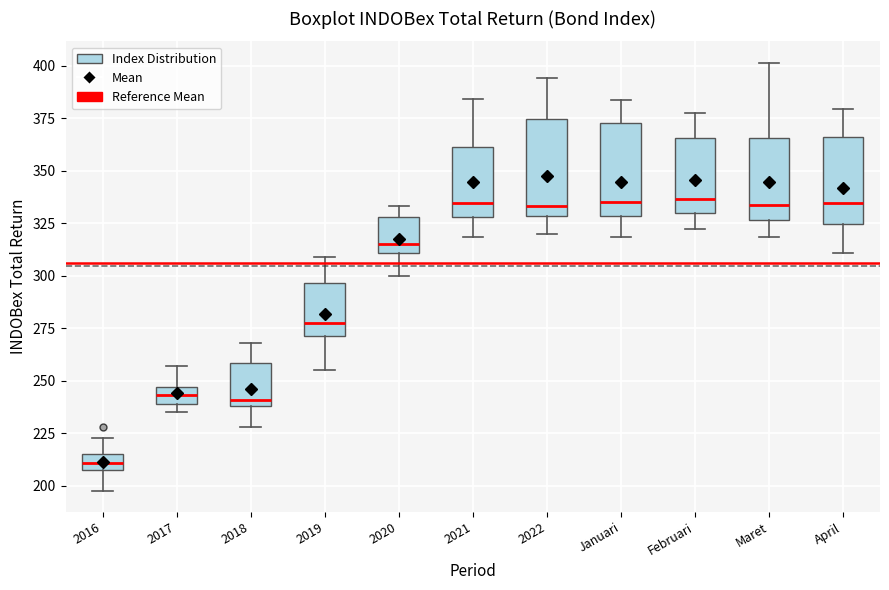

Where does the lower whisker of the box for 2016 end on the y-axis? The values are not printed on the chart, so give them approximately, as read against the axis.

200